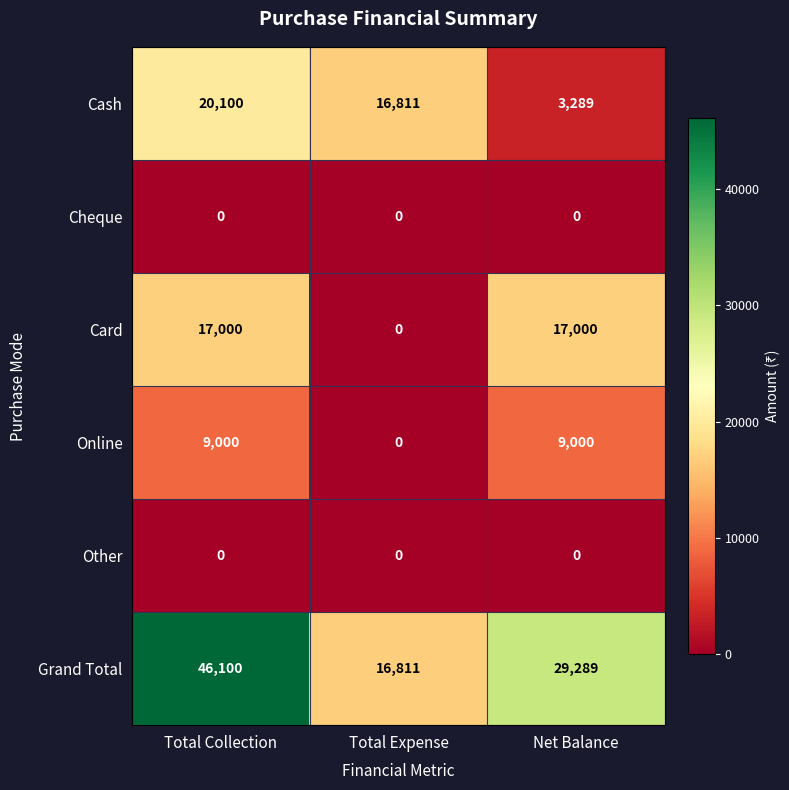

Reading left to right, extract all data points from this chart.

Cash: 20100	16811	3289
Cheque: 0	0	0
Card: 17000	0	17000
Online: 9000	0	9000
Other: 0	0	0
Grand Total: 46100	16811	29289